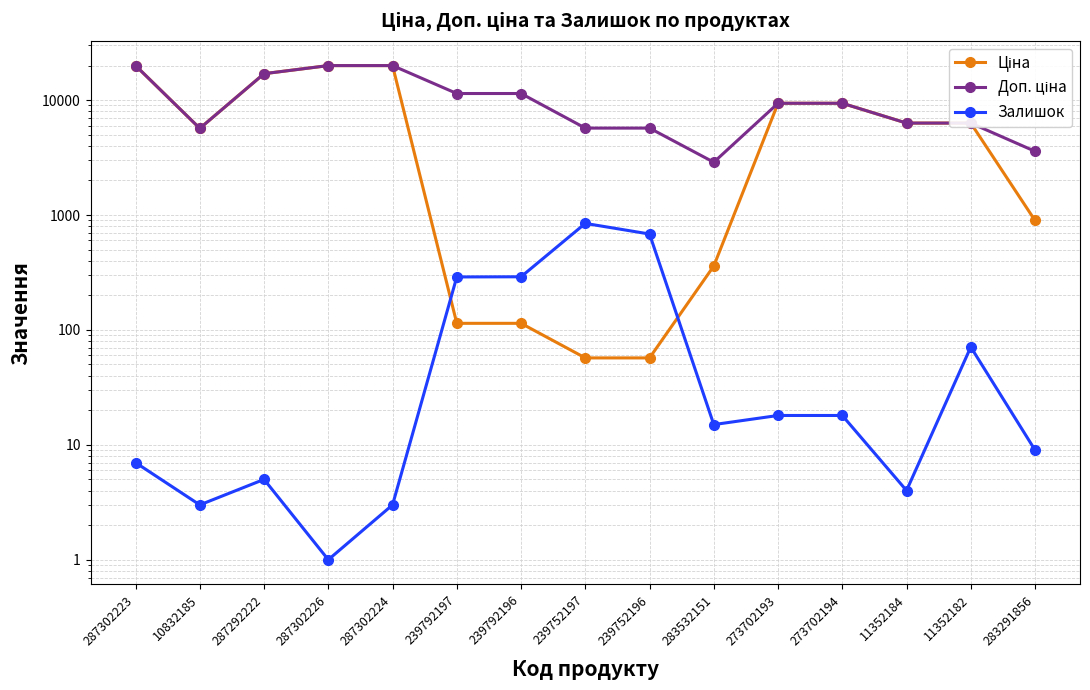

What is the label of the 8th point from the left?

239752197